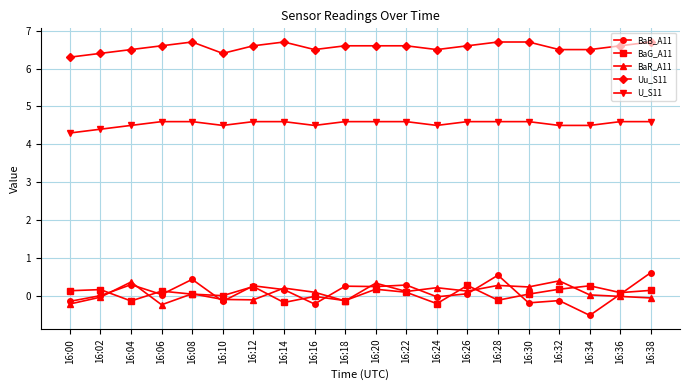

Is this an area chart (filled region under the line)?

No